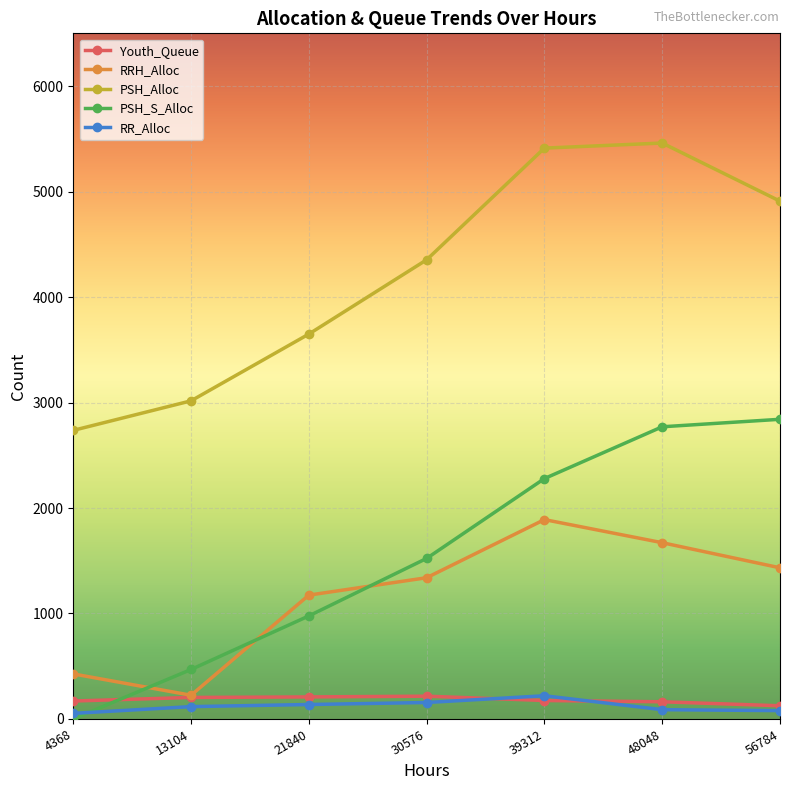

Which series has the largest total across all categories?

PSH_Alloc